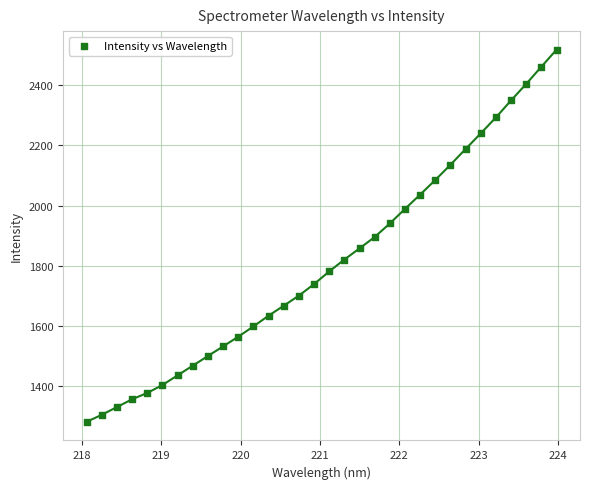

What is the range of X values (max minus min)?

5.9